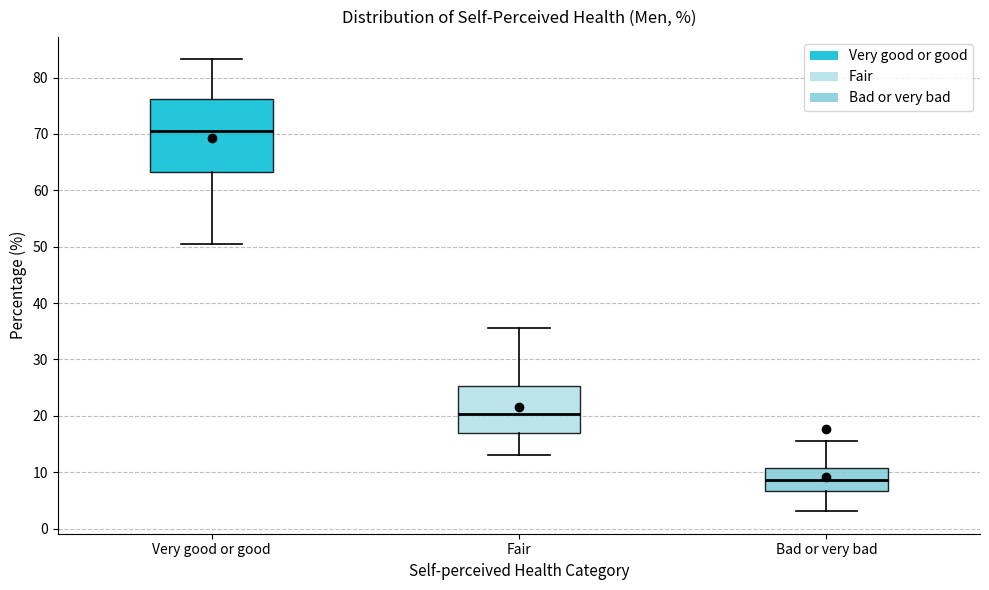

Reading left to right, transcribe this box plot: for each box, give where its median line is, the range the box spans, and where its two whiskers end, as read against the y-axis. The values are not printed on the chart, so give them approximately, as read against the axis.

Very good or good: median 71, box 63 to 76, whiskers 51 to 83
Fair: median 20, box 17 to 25, whiskers 13 to 36
Bad or very bad: median 9, box 7 to 11, whiskers 3 to 16